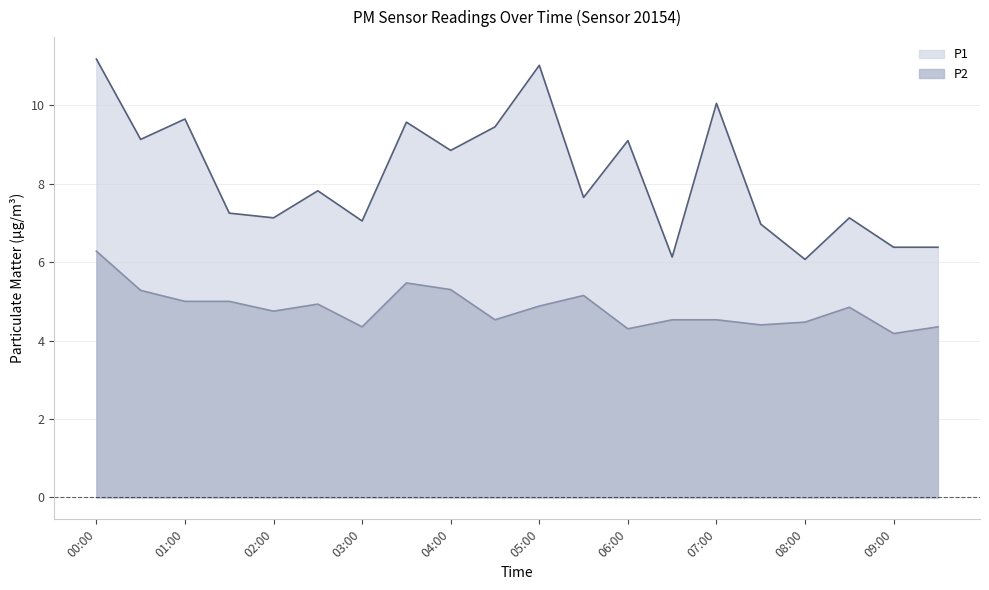

The value of P2 at 07:30 is 1.6. True or false?

False